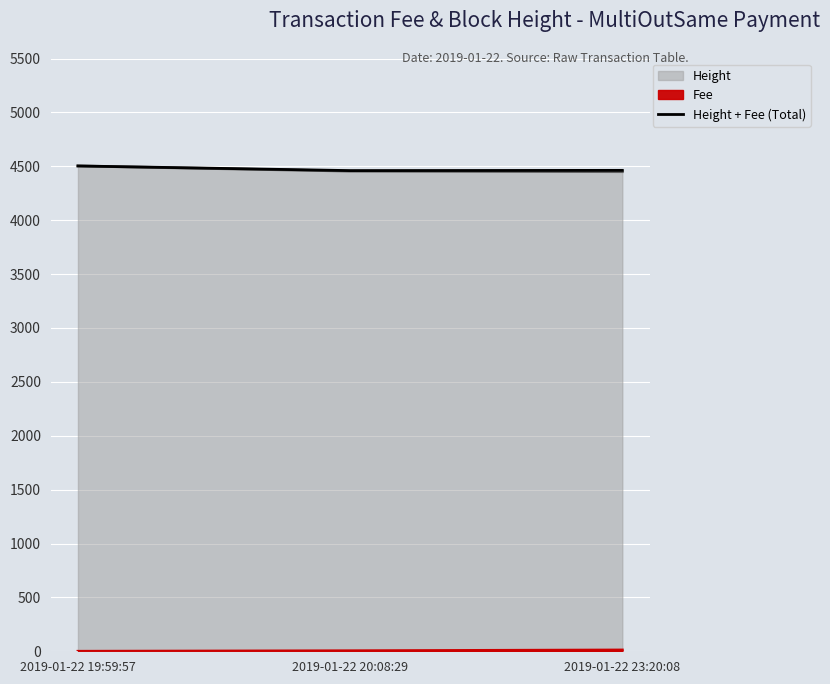

True or false: the data shows 7839.7 at 2019-01-22 23:20:08.

False